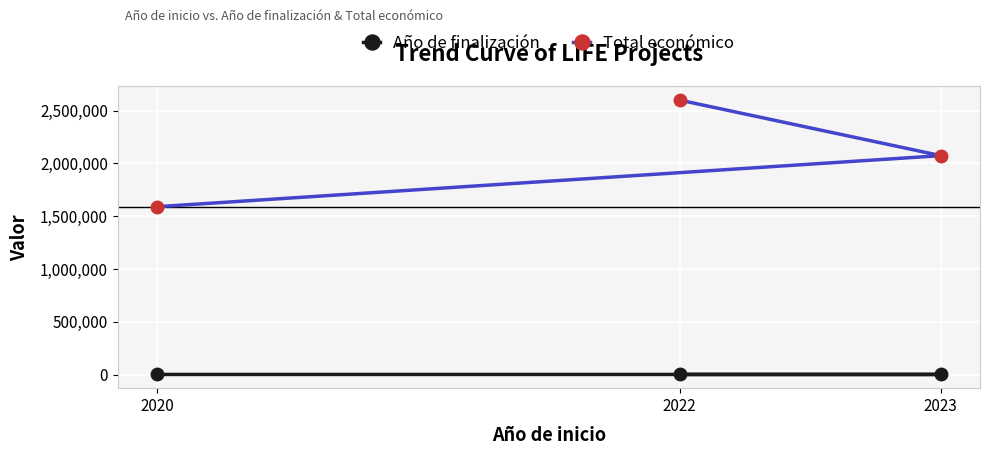

Where is Total económico nearest to the value 2094423?

2023